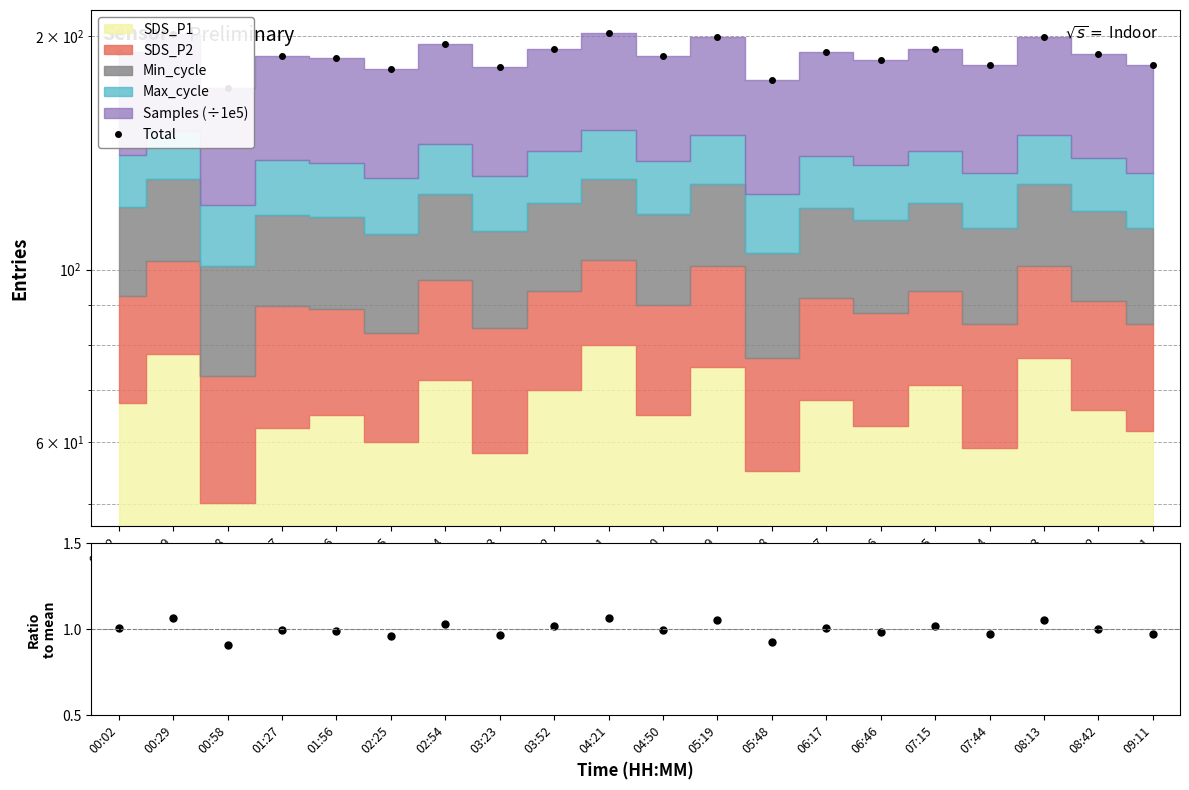

Is the value of Total at 00:58 greater than the value of Ratio at 04:50?

Yes